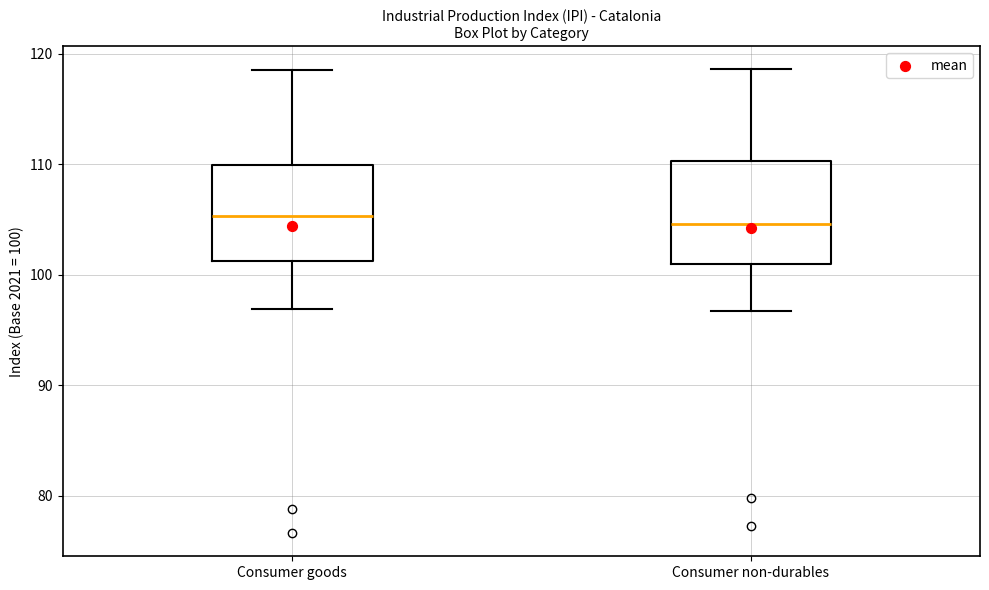

Where is the upper edge of the box for Consumer non-durables on the y-axis? The values are not printed on the chart, so give them approximately, as read against the axis.

110